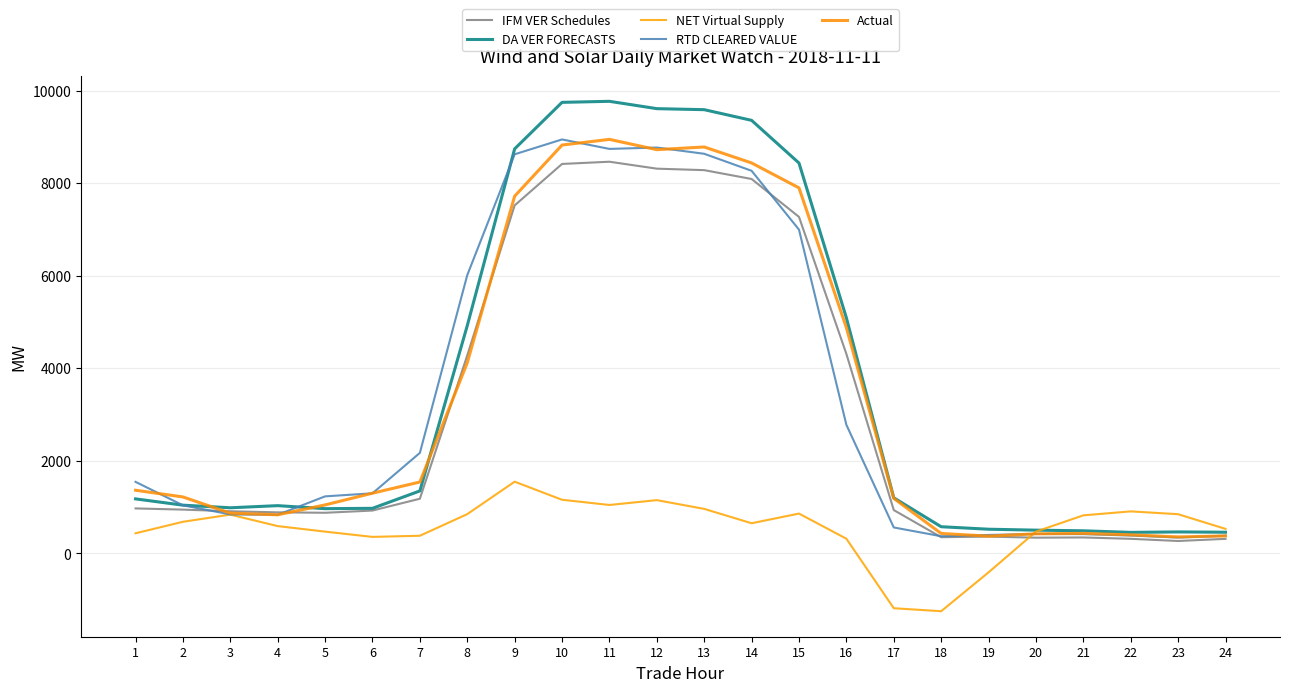

What is the average value of the Actual series?

3350.2